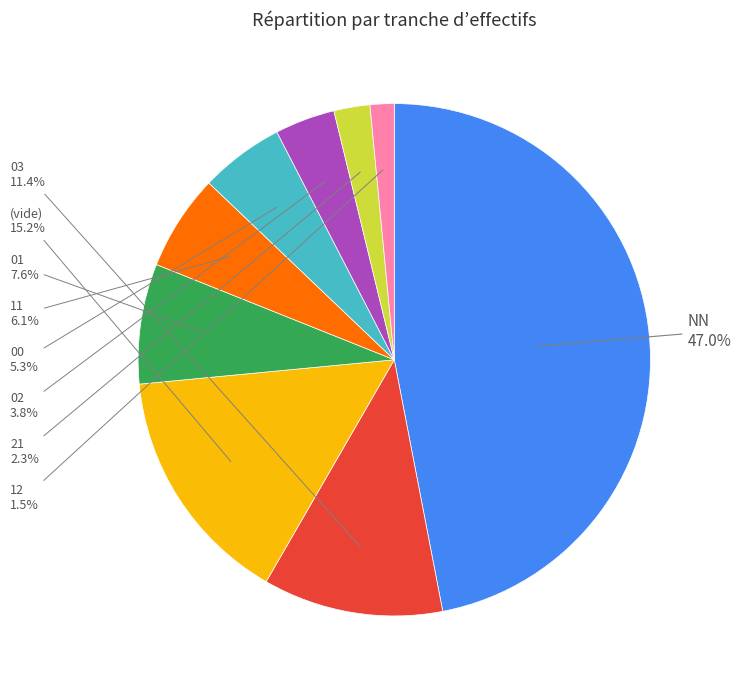

Which has a higher value, (vide) or 00?

(vide)